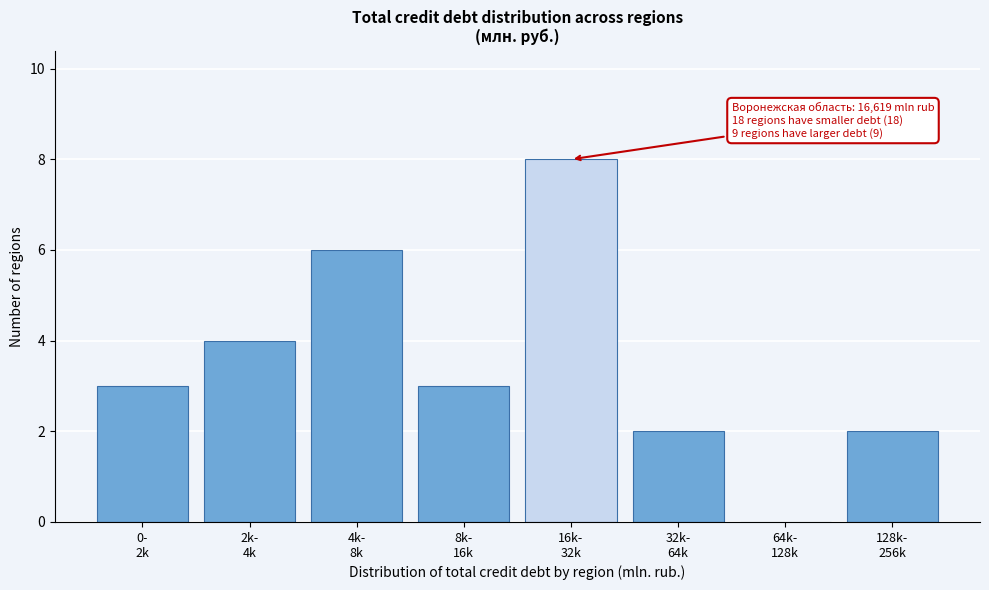

What is the sum of all values?

28